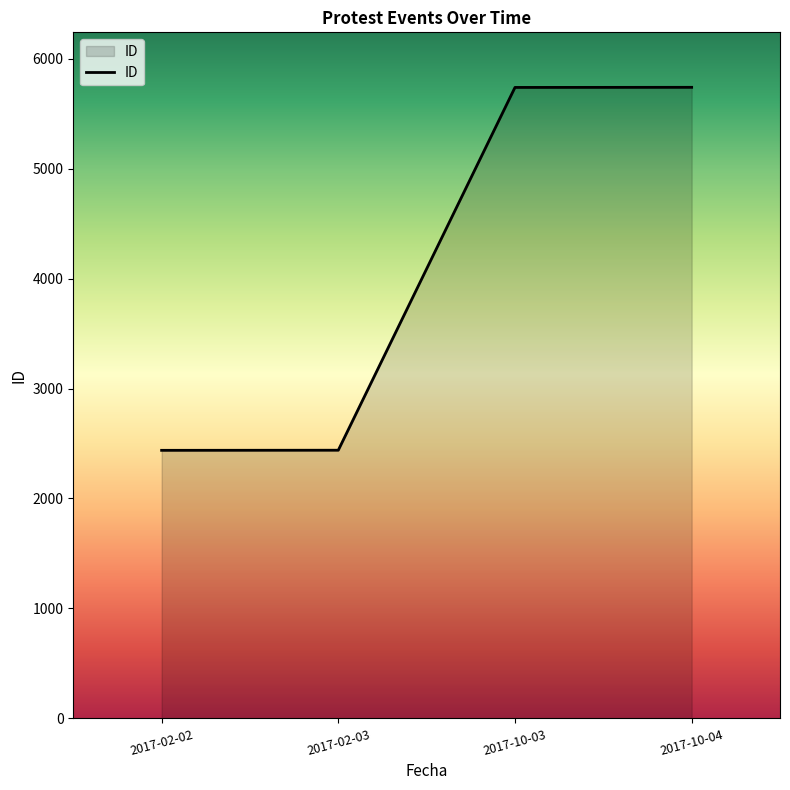

Count the number of data series in this chart.

1